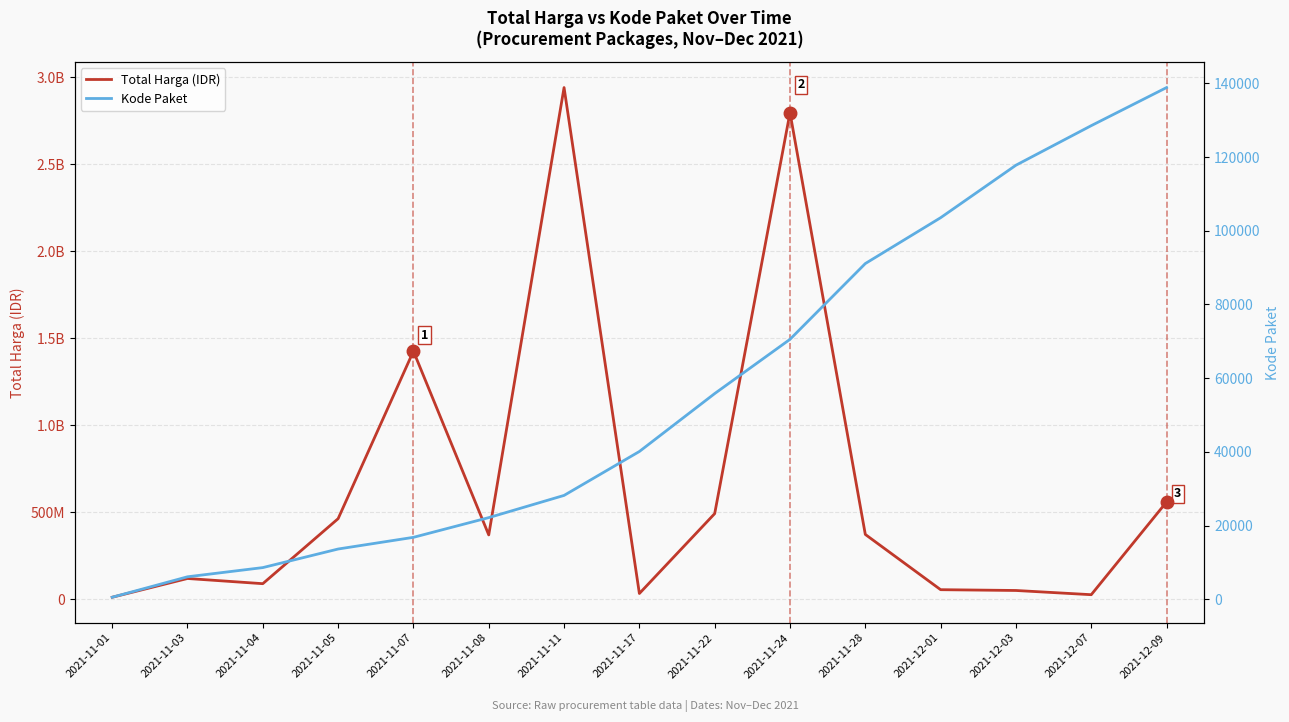

How many distinct data groups are displayed?

2